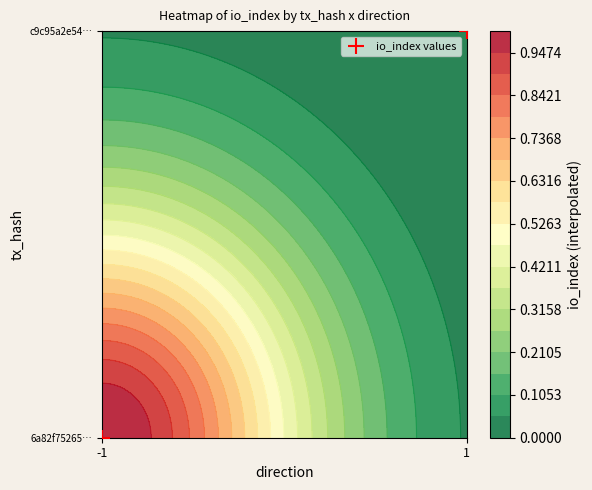

Rank the categories by value from lowest to highest.

-1, 1